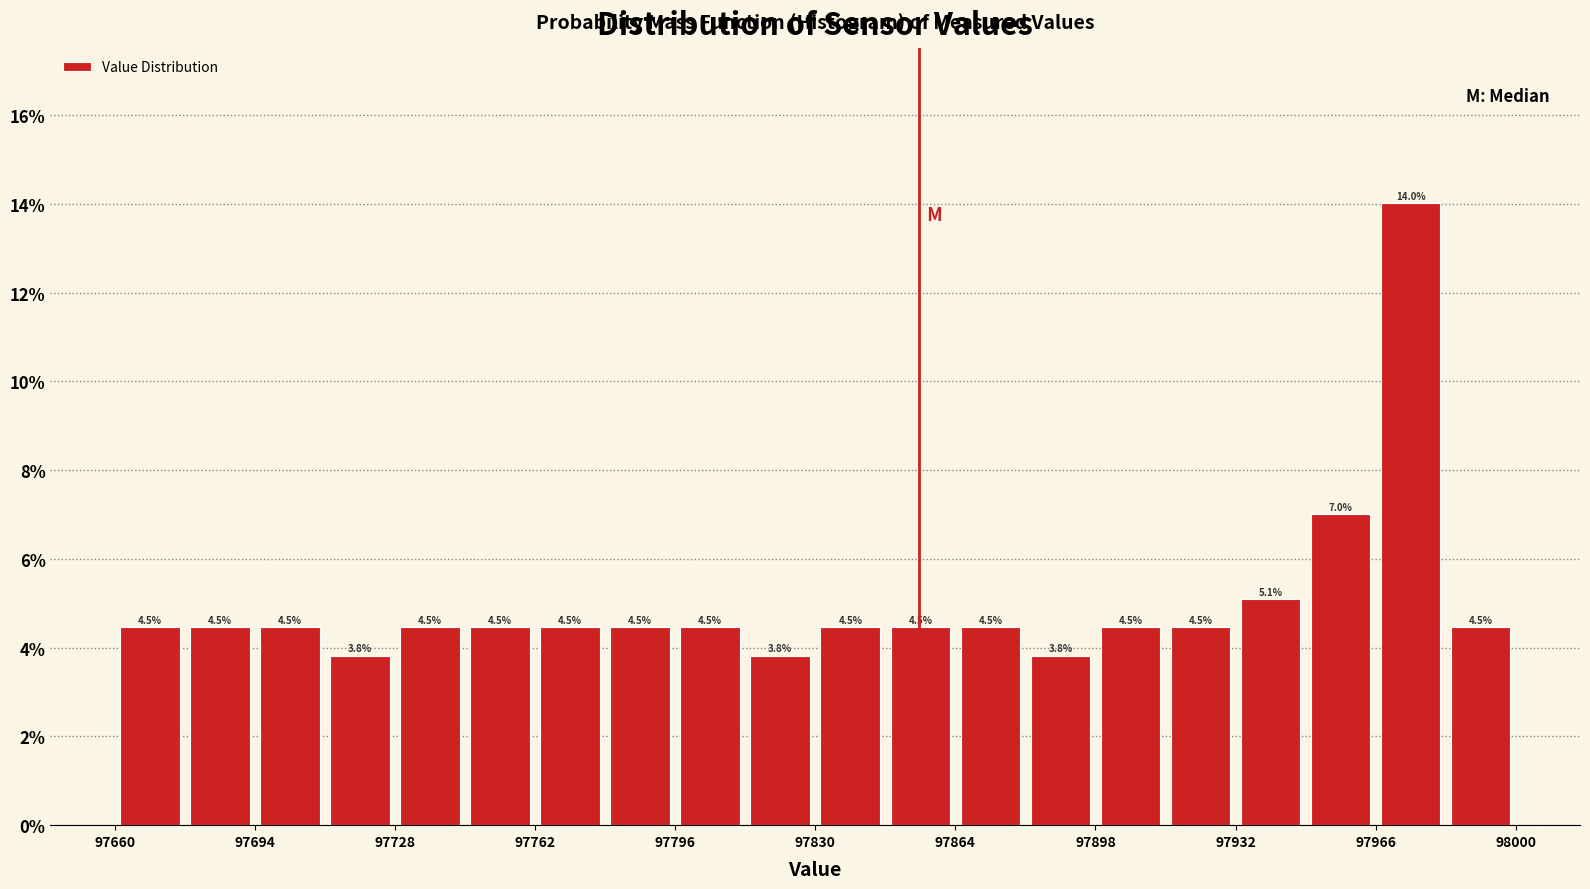

Around what value on the x-axis is the tallest bar? Give the approximate position of its centre, as read against the axis.

97975